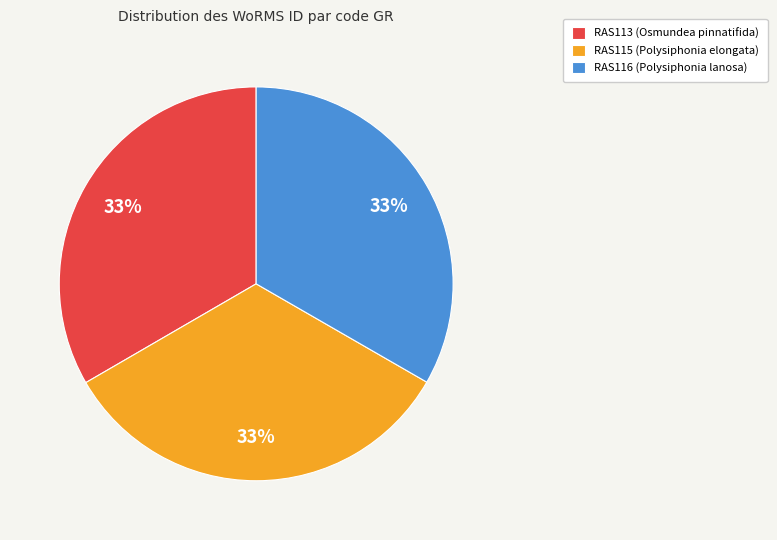

To the nearest percent, what is the combined percentage of RAS116 (Polysiphonia lanosa) and RAS115 (Polysiphonia elongata)?

67%